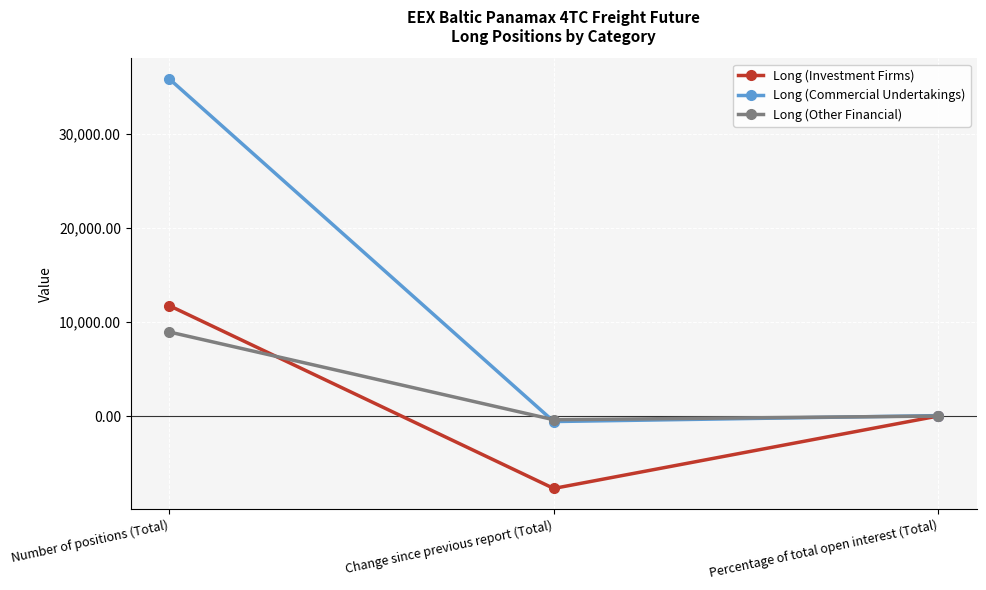

How many data points in Long (Investment Firms) are less than 20?

1